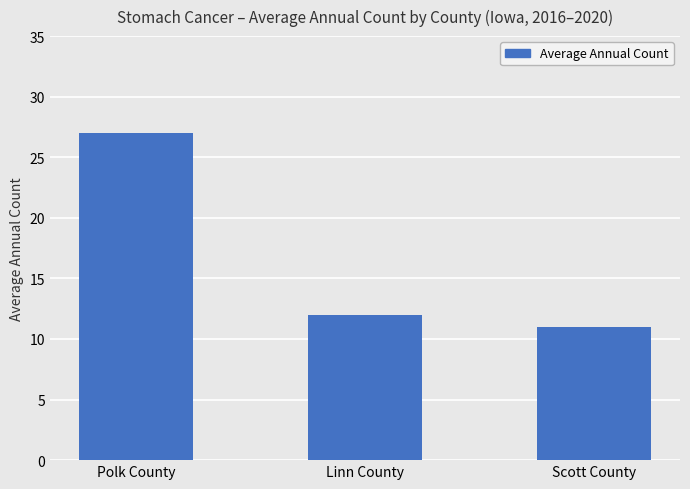

What position from the right is Scott County?

1